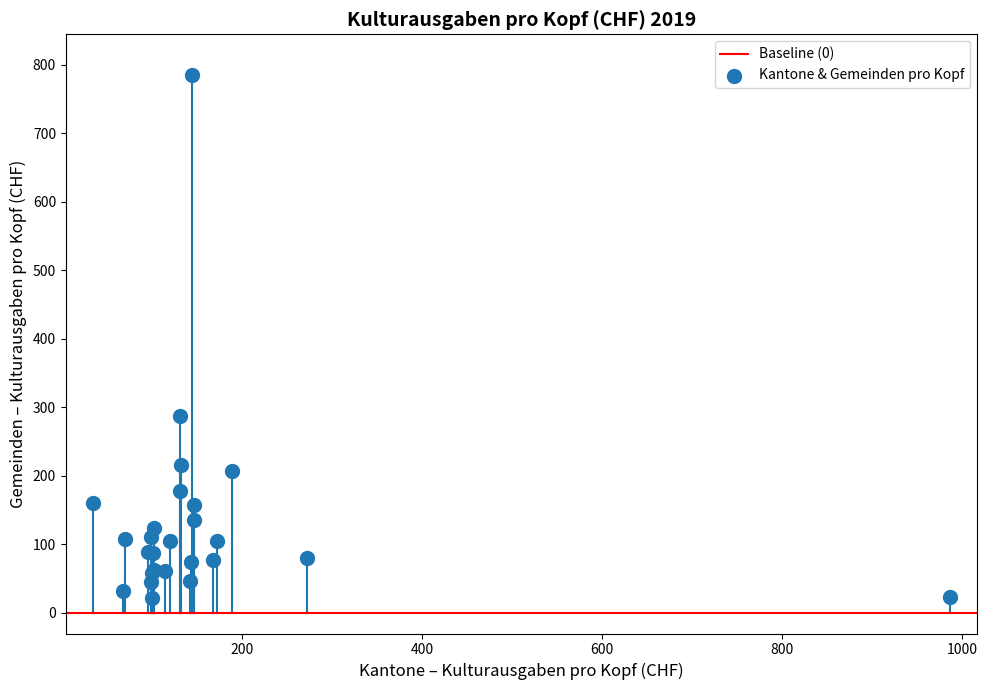

What Y value in the scatter plot is closest to 403?

288.0